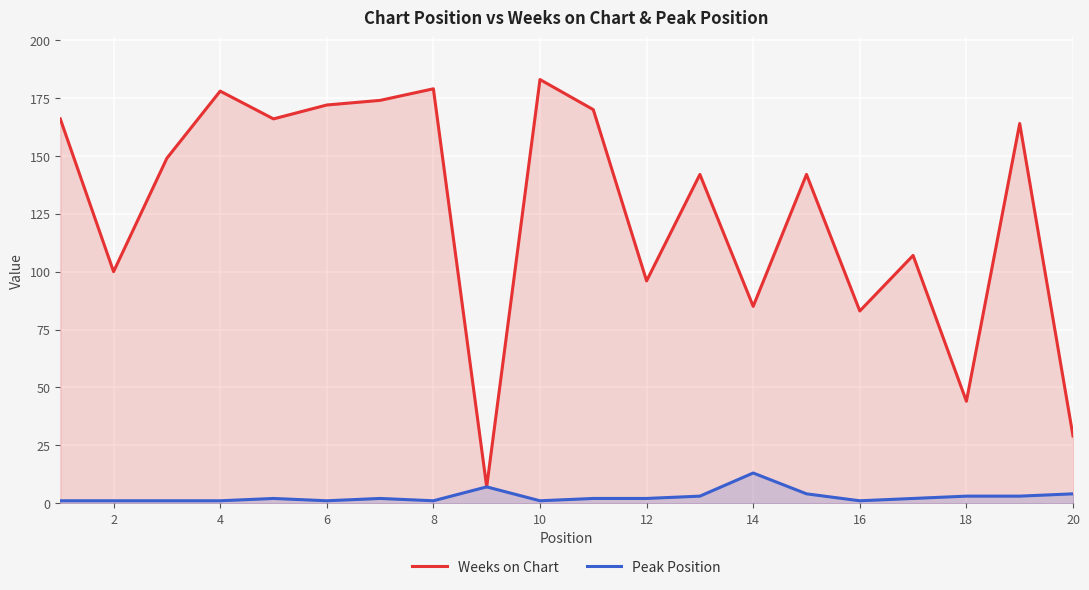

At how many categories does at least one series exceed 123?

12